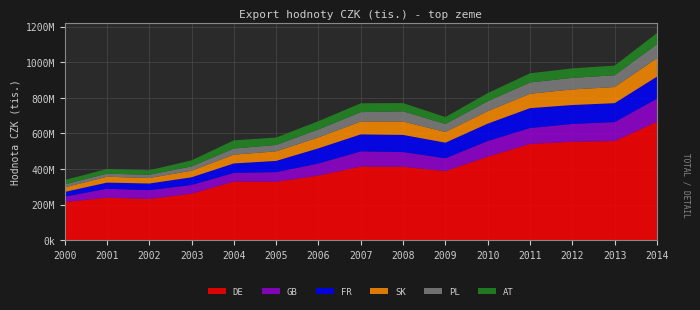

Reading left to right, transcribe all the data shown in this chart.

DE: 213867235	238646701	231163030	261318414	329065015	328019086	362925753	413522173	412359578	387689395	469037549	540514171	552813234	556762624	664818748
FR: 26394429	34509722	37411662	43291222	53154717	63012315	85370316	95408790	96362484	88009617	97591763	111749537	106348474	106313749	123932883
GB: 30374436	49977724	49543484	48428654	48615317	53947104	67533024	85175725	82318650	71814607	87737404	89193032	99908875	106332539	129564288
SK: 25650299	32952405	30853758	36893656	49393986	53737411	61321684	72196400	75224598	59890433	70120312	80717185	87481116	90554826	103426812
PL: 16907190	17345994	18307202	24061539	34436422	35792764	44660067	52722384	57065855	44786917	55808675	63538040	64853085	66208125	78553419
AT: 24536969	26052102	25177014	34112861	45932266	41816546	46619493	49812920	46480762	39122138	45684517	51471120	53673546	54050104	63041998